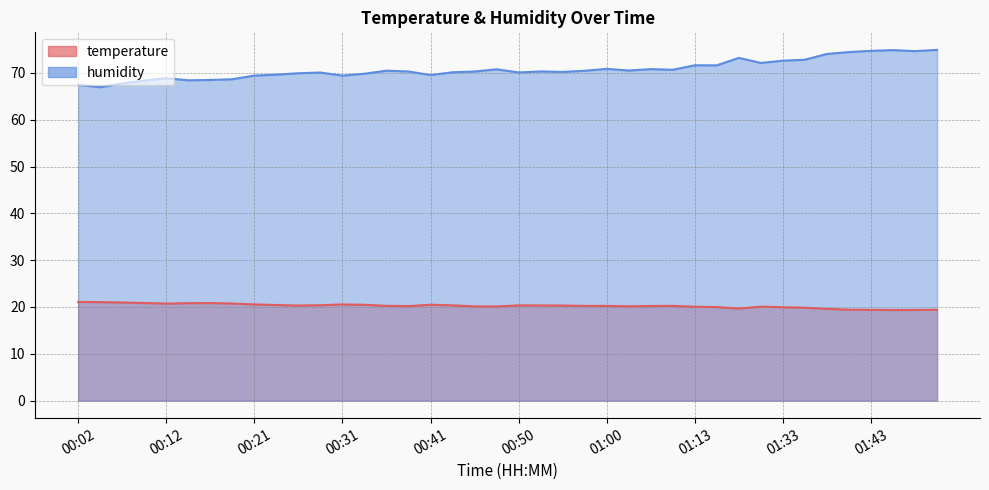

What position from the right is 01:03?

15